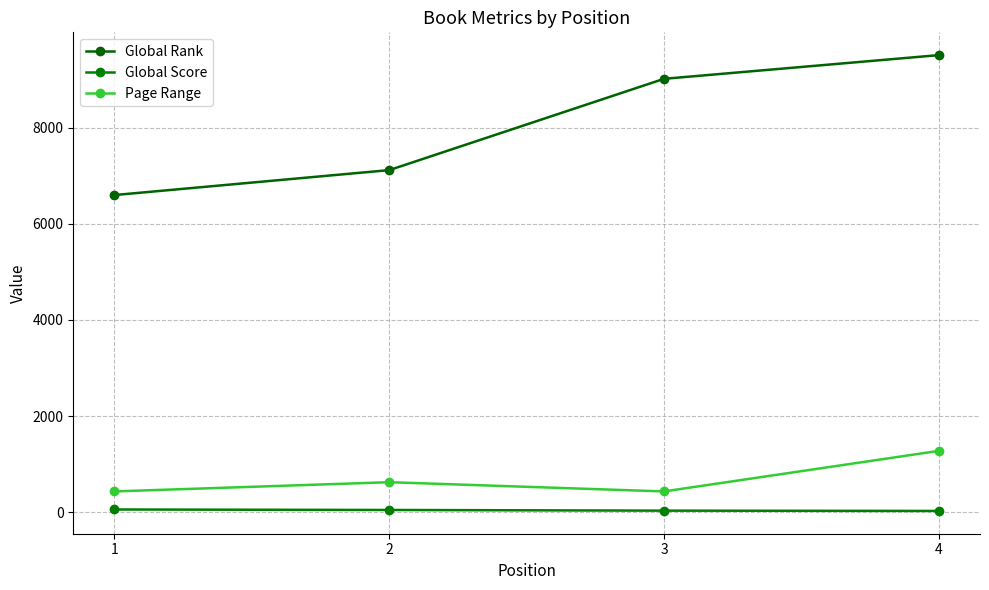

Is it true that Page Range equals 691 at 3?

False